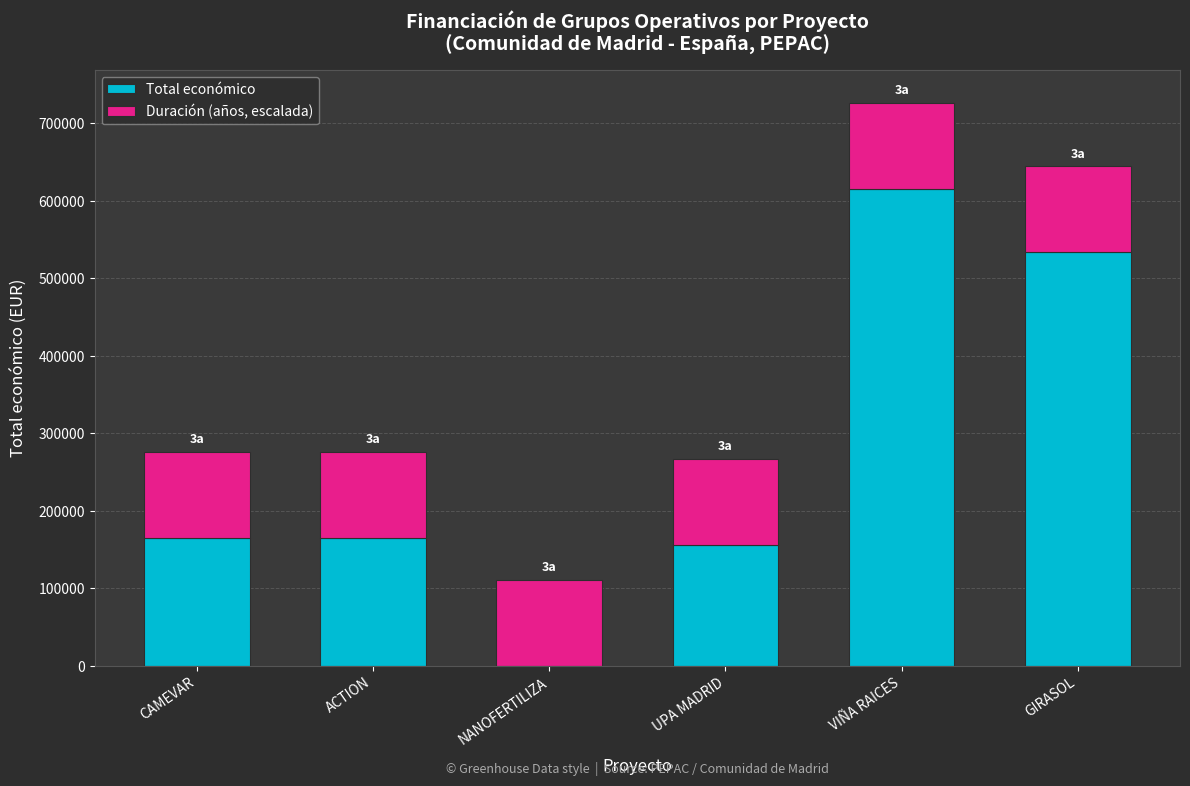

The Total económico series shows 155978.0 at UPA MADRID. True or false?

True